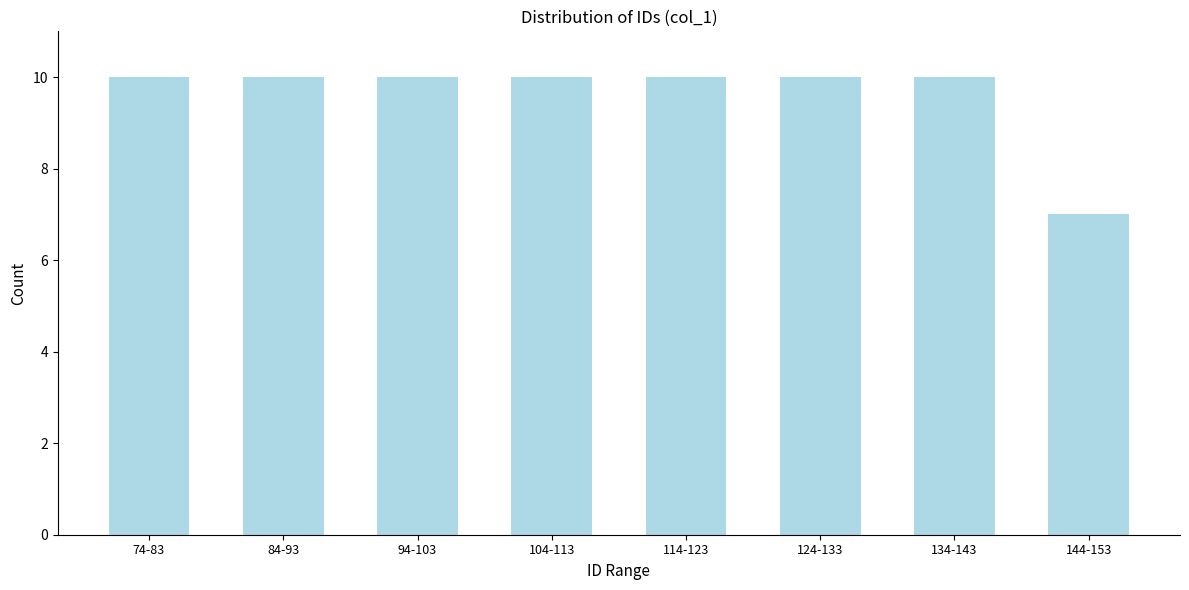

Reading left to right, transcribe all the data shown in this chart.

74-83=10	84-93=10	94-103=10	104-113=10	114-123=10	124-133=10	134-143=10	144-153=7